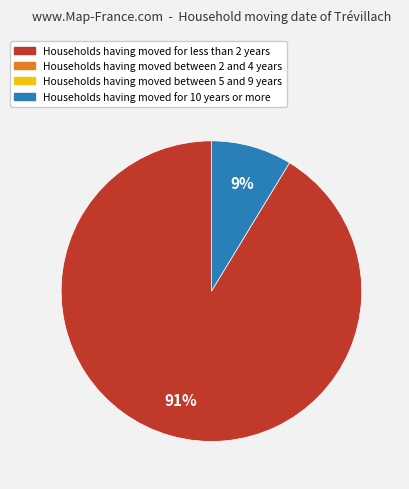

To the nearest percent, what is the average slice percentage?

50%